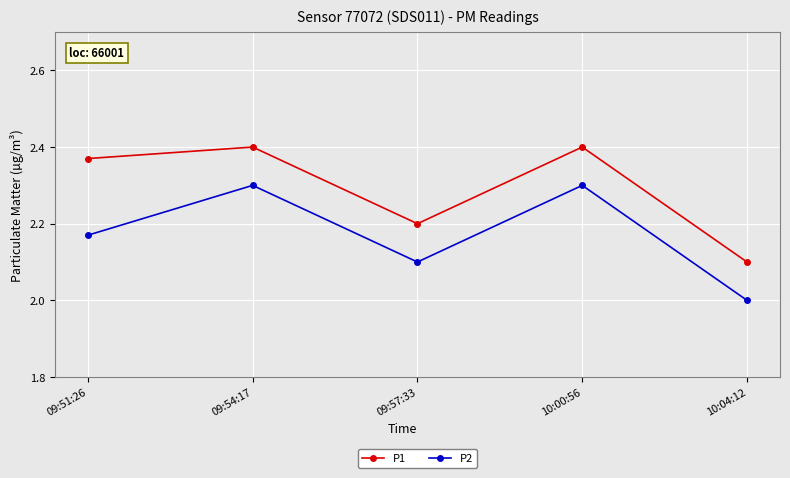

True or false: P1 and P2 cross at least once.

False